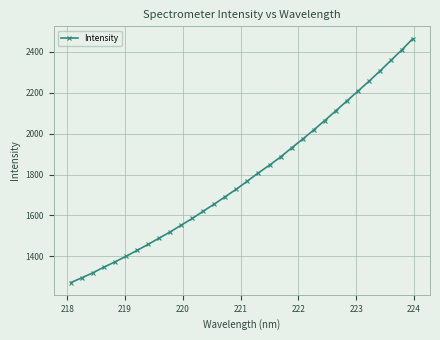

What is the smallest value displayed?

1272.0